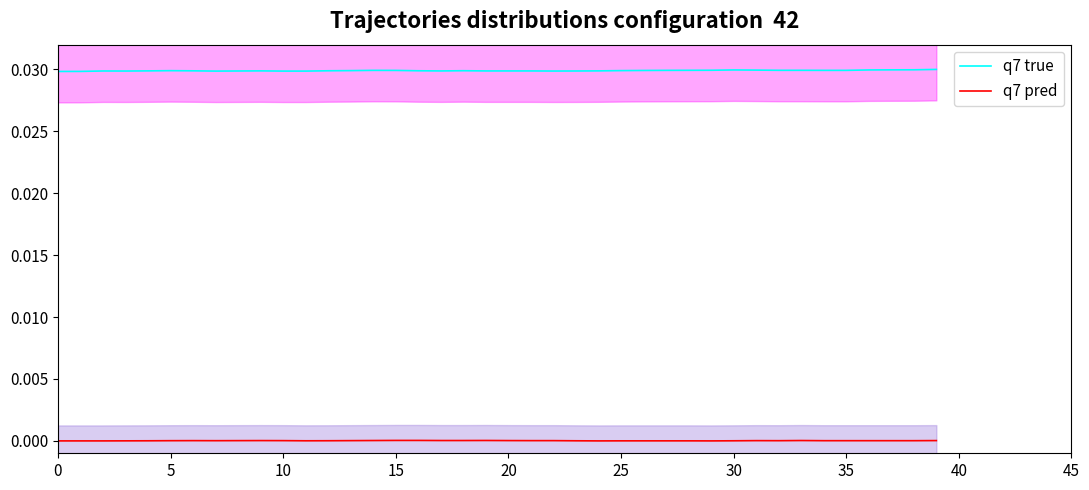

True or false: q7 true and q7 pred intersect in this chart.

False